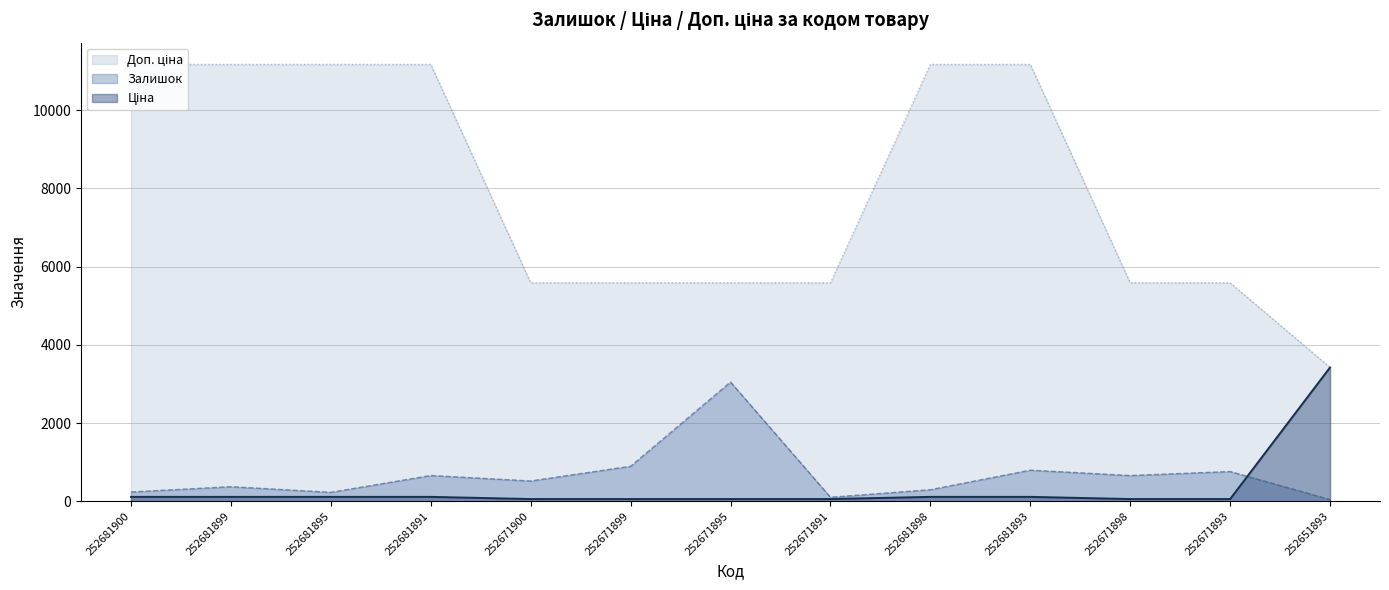

What is the minimum value for Залишок?

43.0